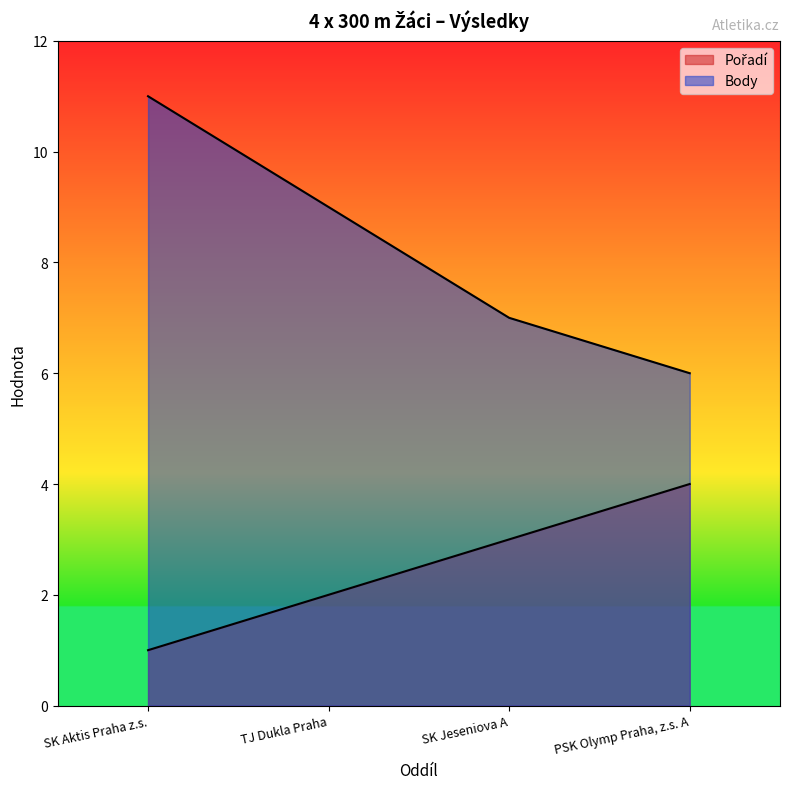

Reading left to right, transcribe all the data shown in this chart.

Pořadí: SK Aktis Praha z.s.=1	TJ Dukla Praha=2	SK Jeseniova A=3	PSK Olymp Praha, z.s. A=4
Body: SK Aktis Praha z.s.=11	TJ Dukla Praha=9	SK Jeseniova A=7	PSK Olymp Praha, z.s. A=6